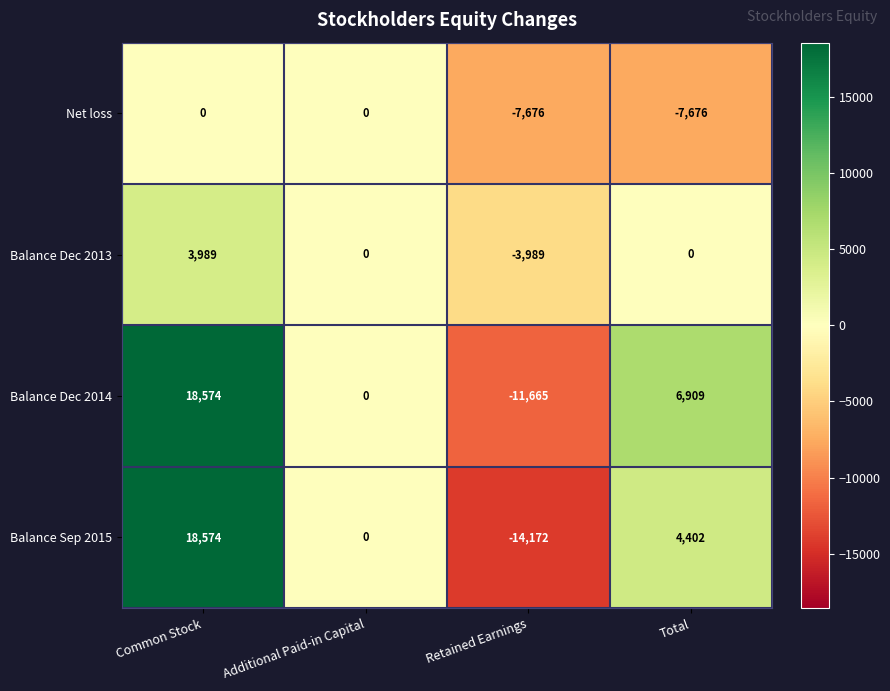

Which series has the largest total across all categories?

Balance Dec 2014